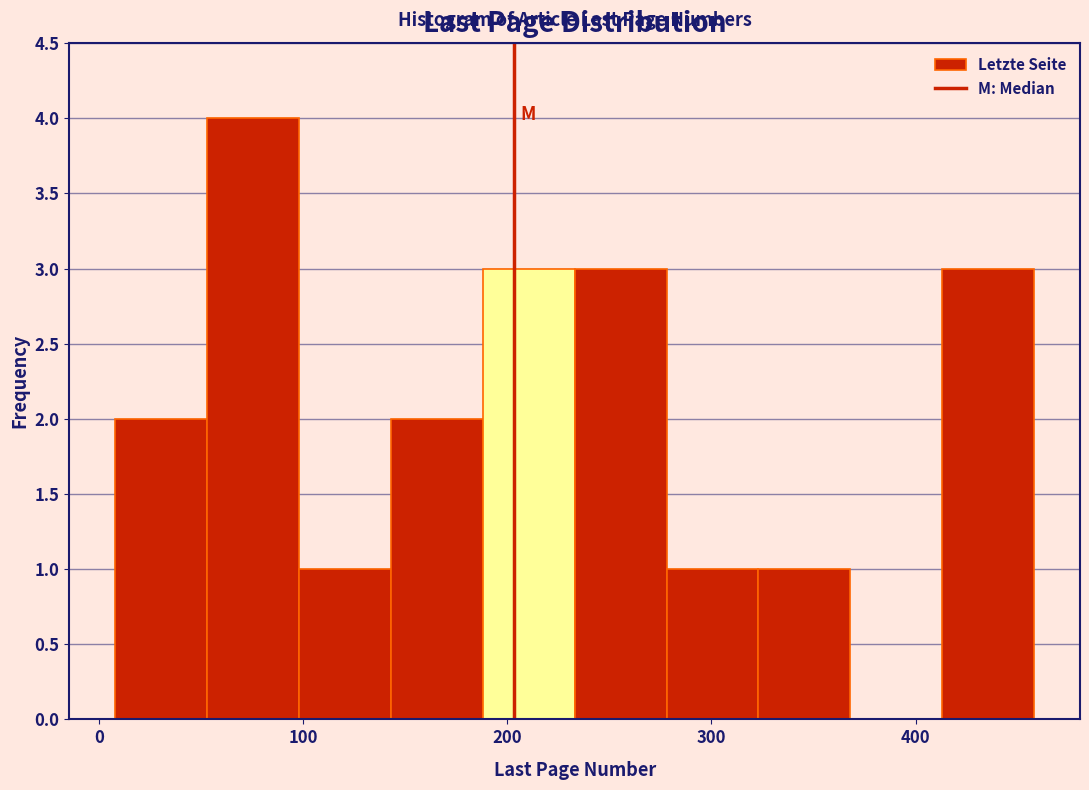

What is the height of the bar covering 323 to 368 on the x-axis? Neither the bar edges nor the heights are printed on the chart, so give them approximately, as read against the axes.

1